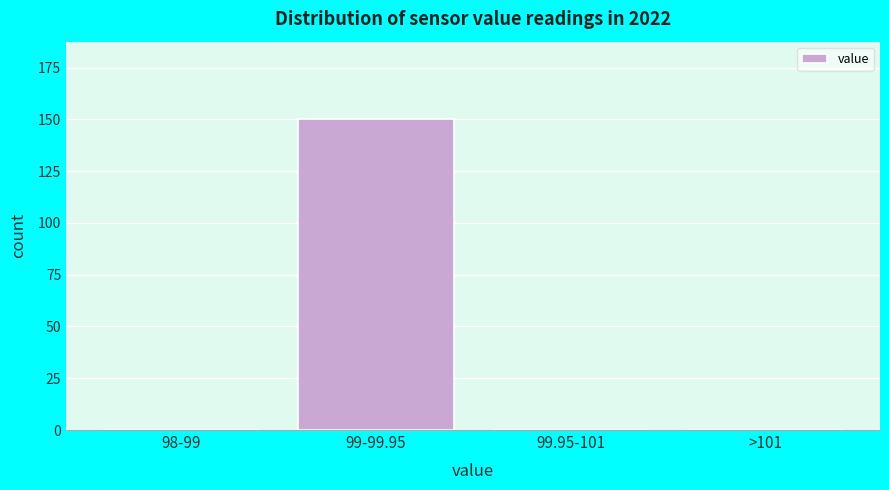

Reading right to left, what are all the values shown in this chart?

>101=0	99.95-101=0	99-99.95=150	98-99=0